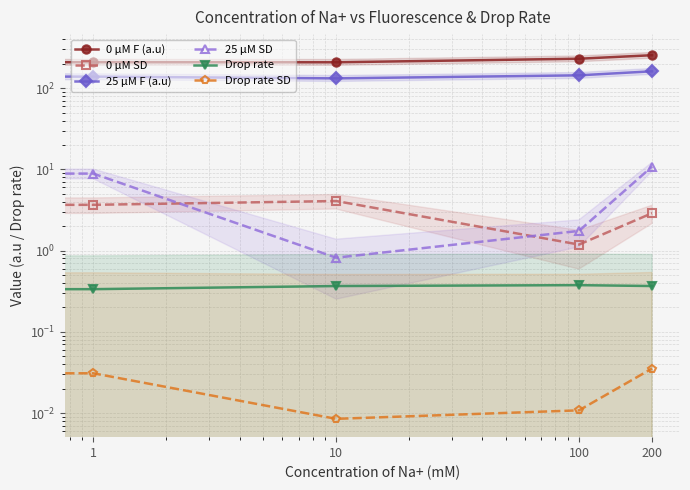

True or false: Drop rate and 0 µM F (a.u) intersect in this chart.

False